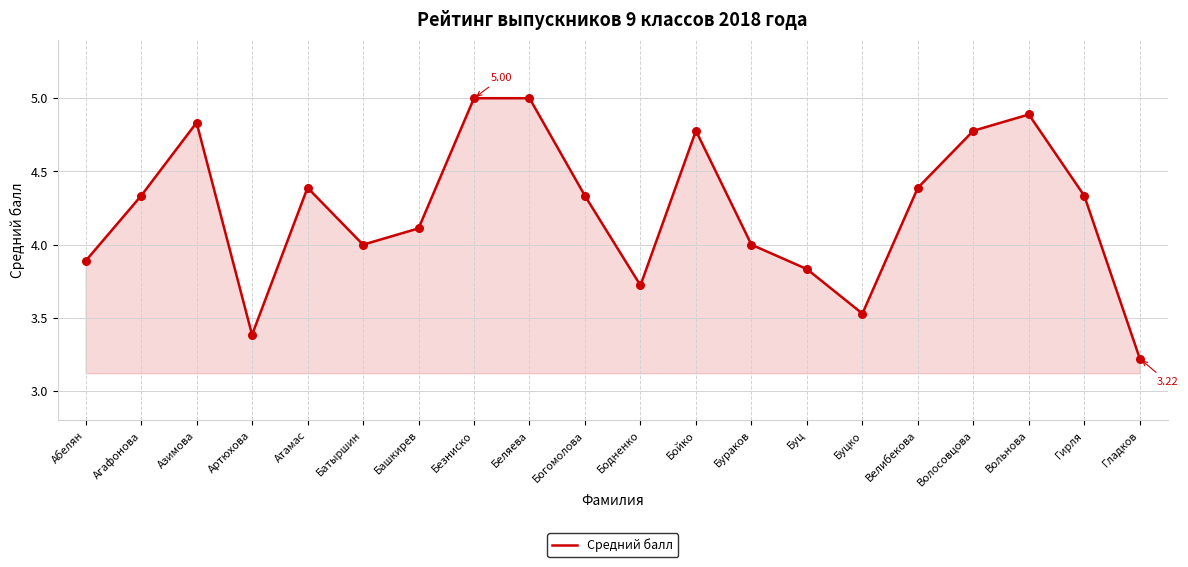

Which has a higher value, Велибекова or Буц?

Велибекова